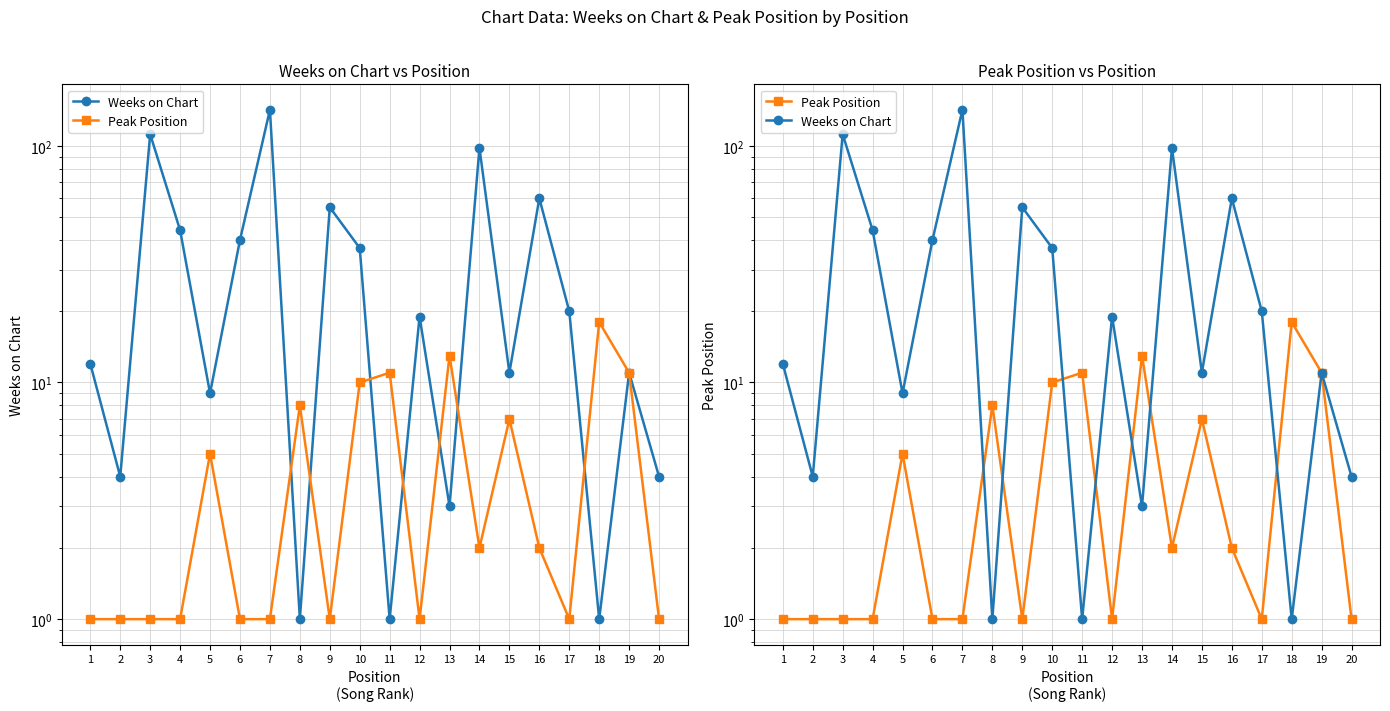

How many categories are shown in the chart?

20